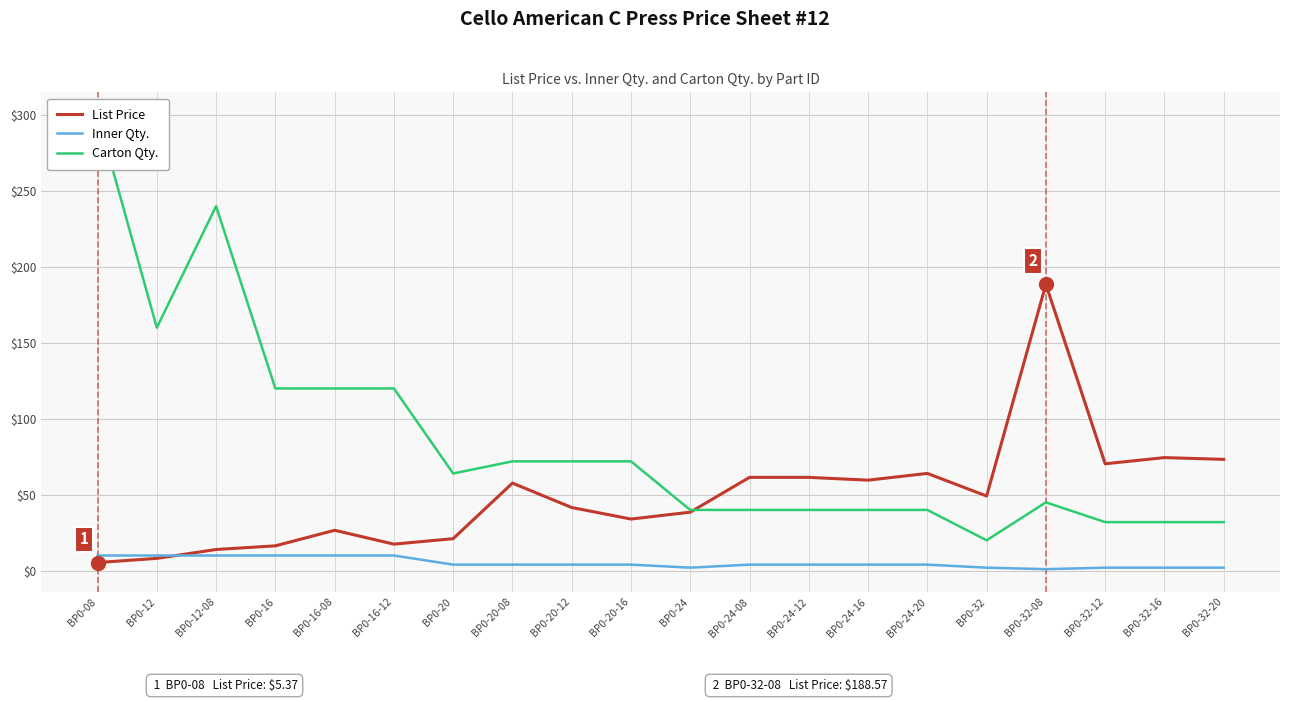

What value does the List Price series have at BP0-24-08?

61.5